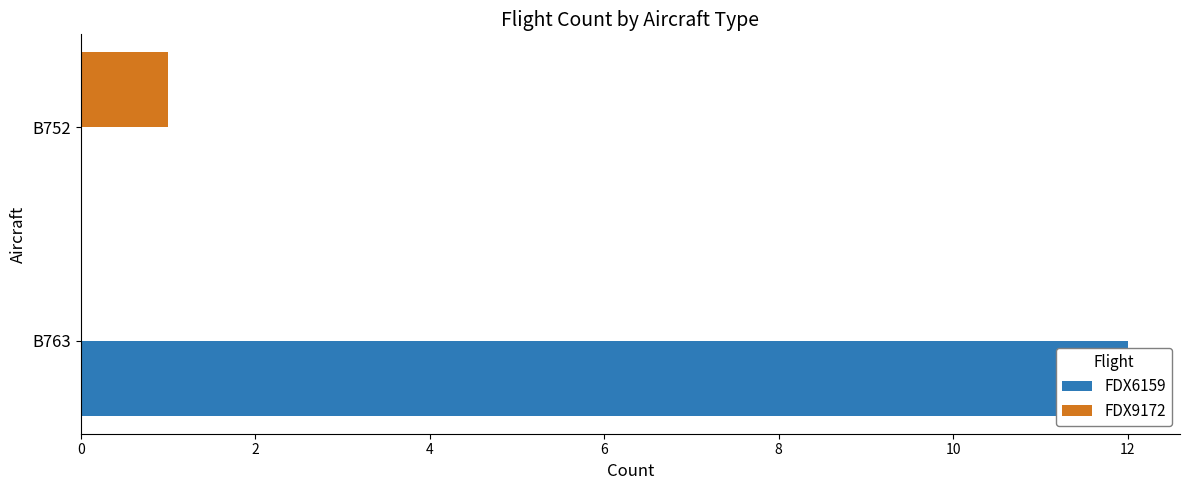

Rank the series by their average value, from lowest to highest.

FDX9172, FDX6159